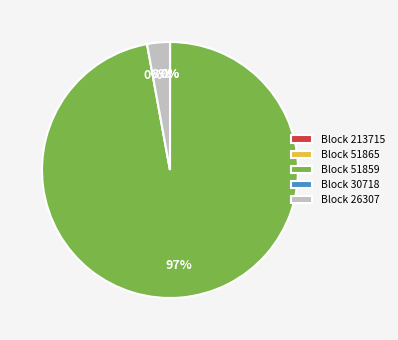

How many slices are in this pie chart?

5